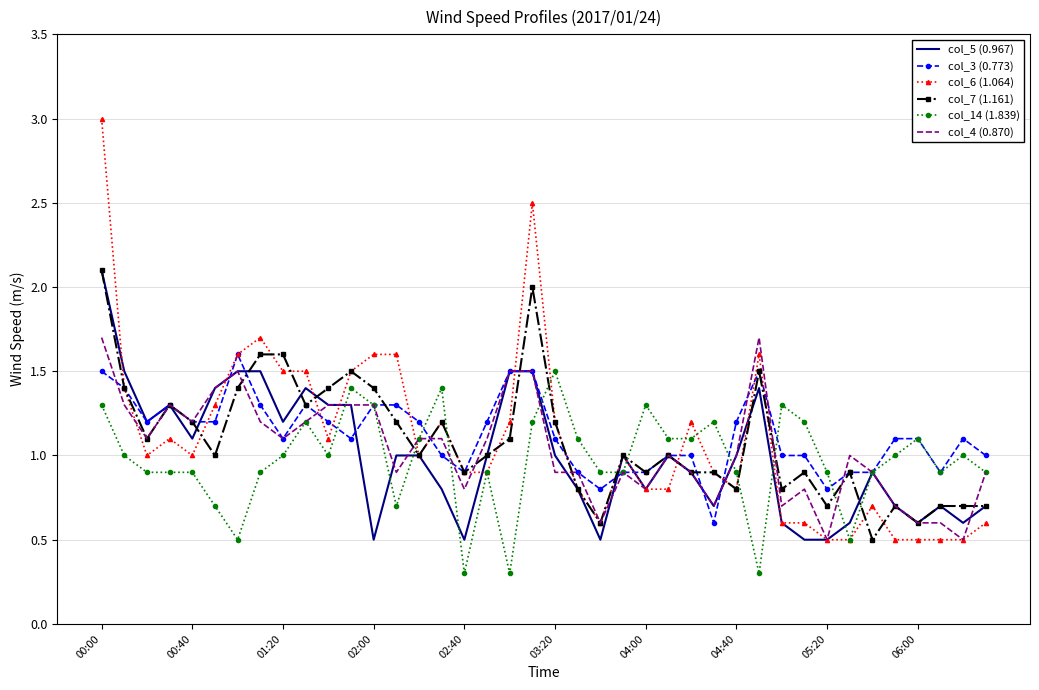

What is the average value of the col_7 (1.161) series?

1.1